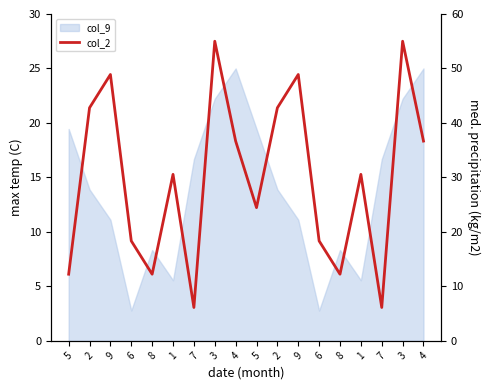

What is the ratio of the value at 5 to the value at 5?

2.0